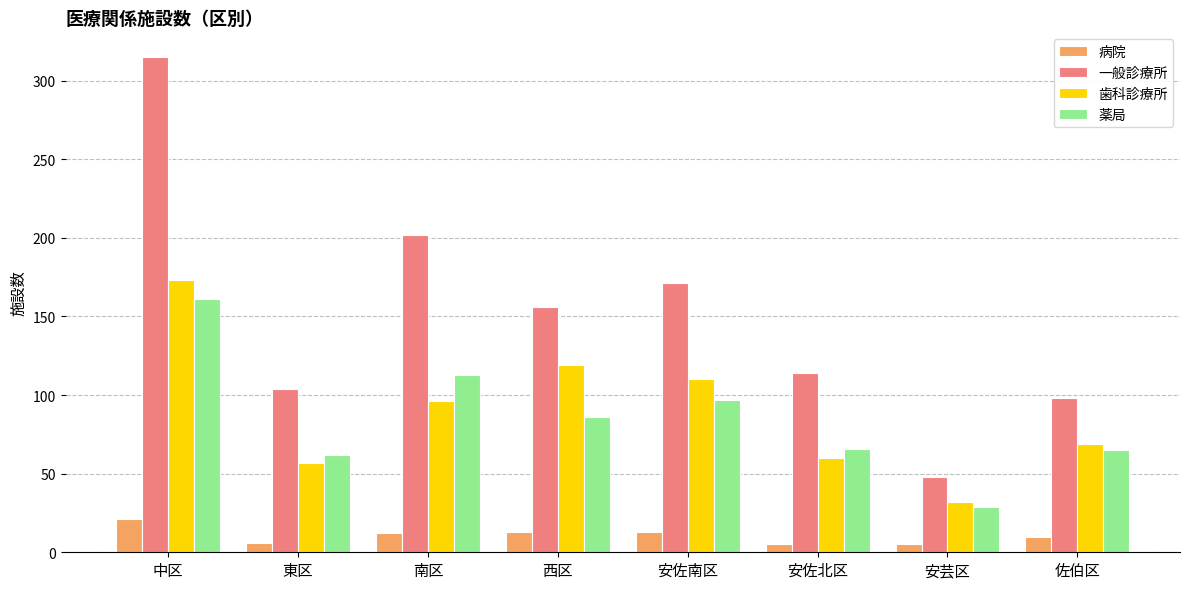

What is the label of the 3rd bar from the right?

安佐北区